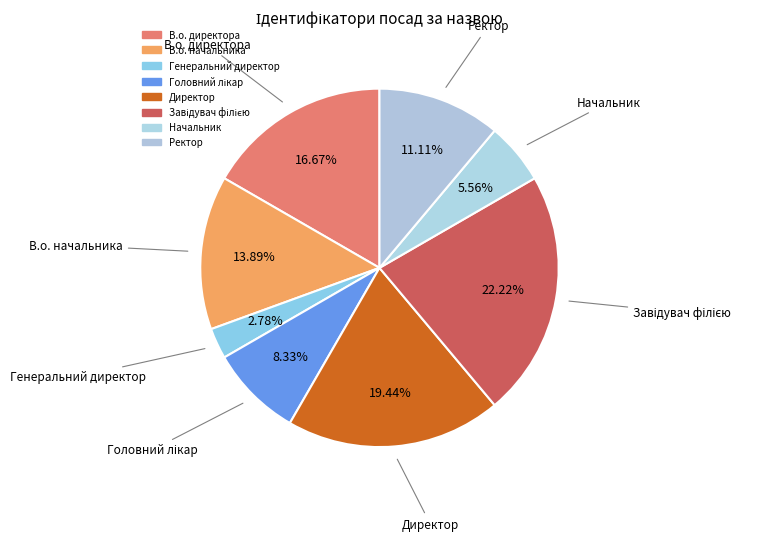

Rank the categories by value from highest to lowest.

Завідувач філією, Директор, В.о. директора, В.о. начальника, Ректор, Головний лікар, Начальник, Генеральний директор